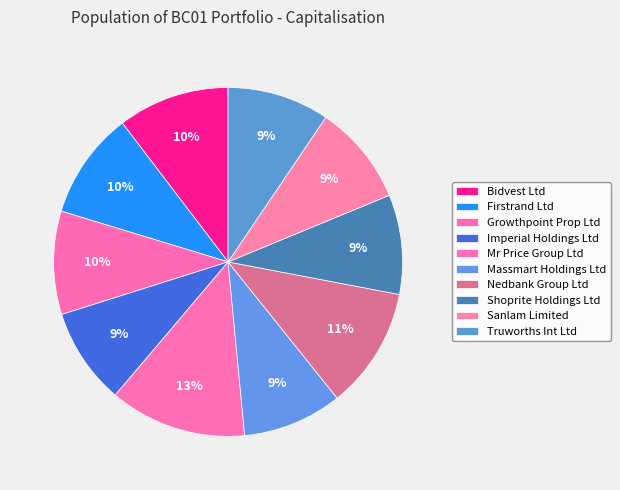

Count the number of slices in the pie.

10